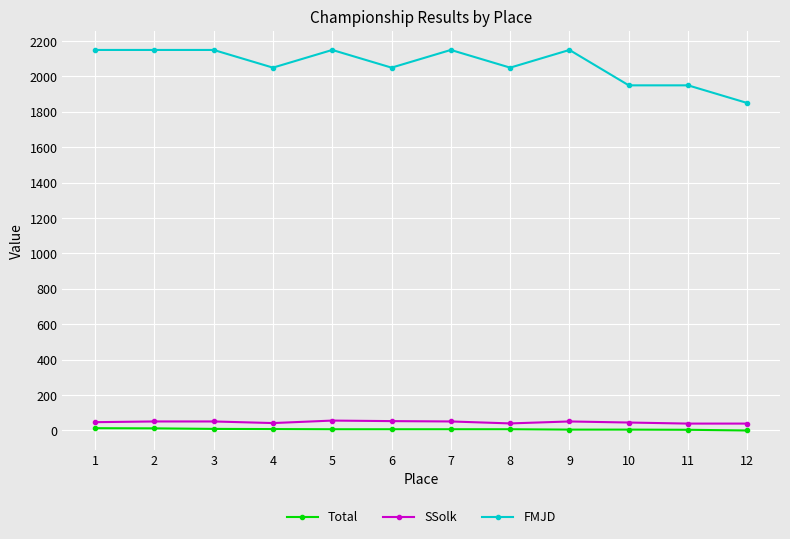

How many values in the Total series are below 7?

4